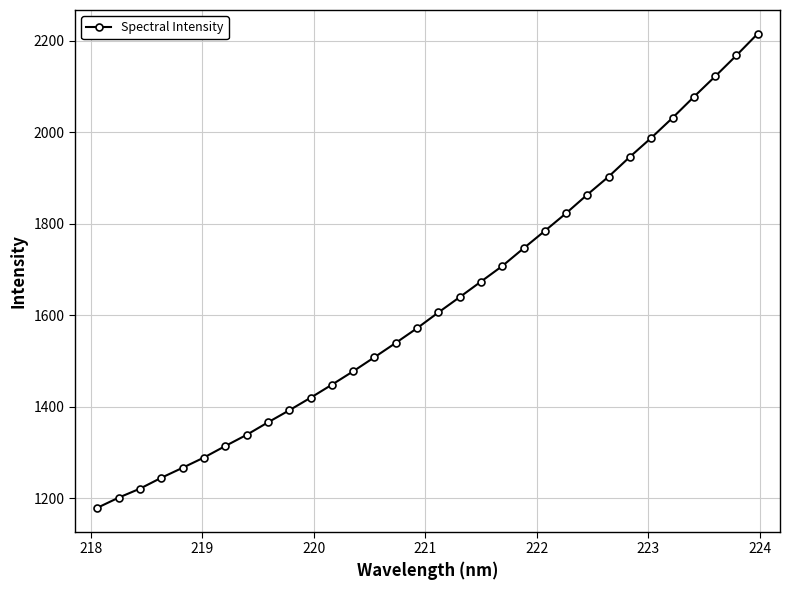

Count the number of categories in the chart.

32